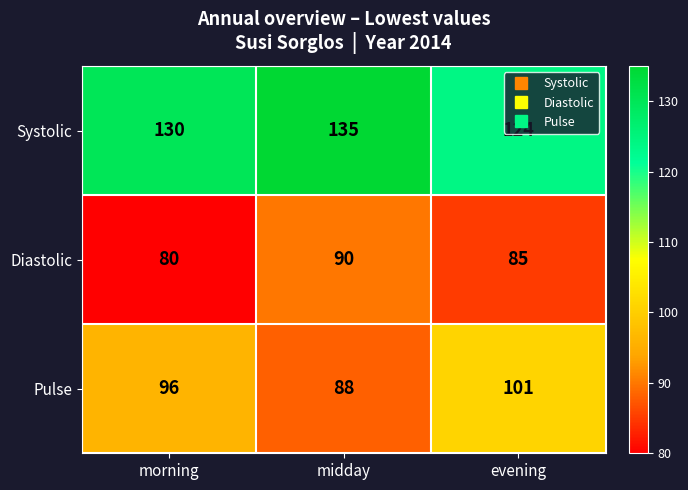

Between morning and midday, which series saw the biggest shift?

Diastolic